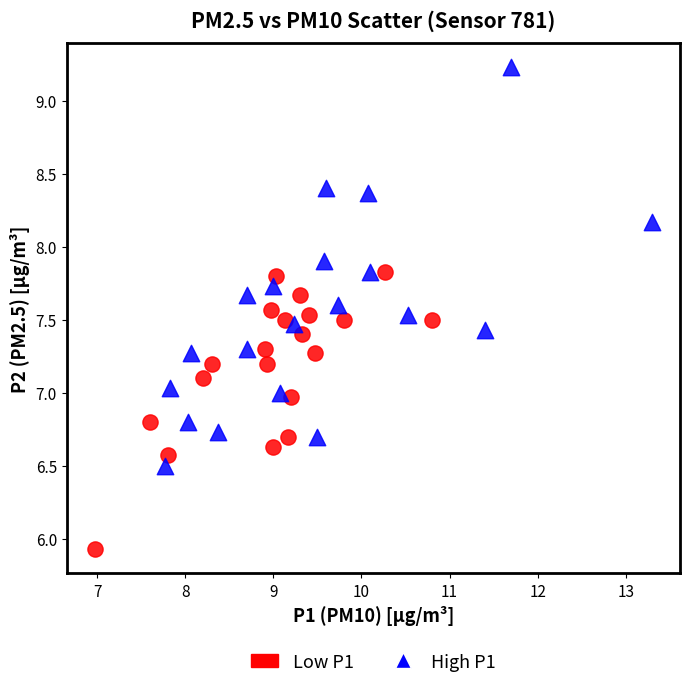

Which series has the largest Y range (max minus min)?

High P1